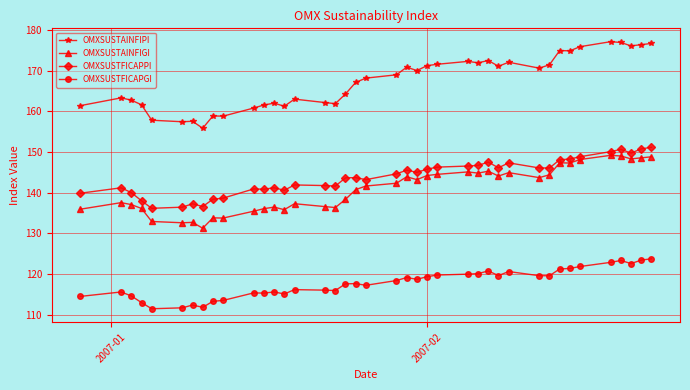

True or false: OMXSUSTFICAPGI and OMXSUSTAINFIPI intersect in this chart.

False